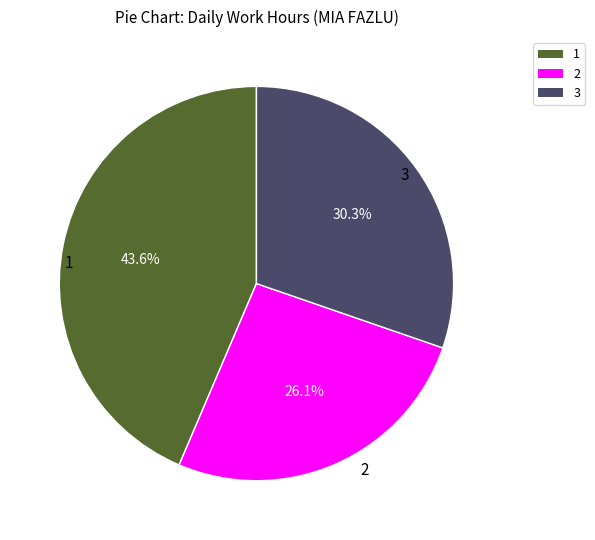

Rank the categories by value from lowest to highest.

2, 3, 1